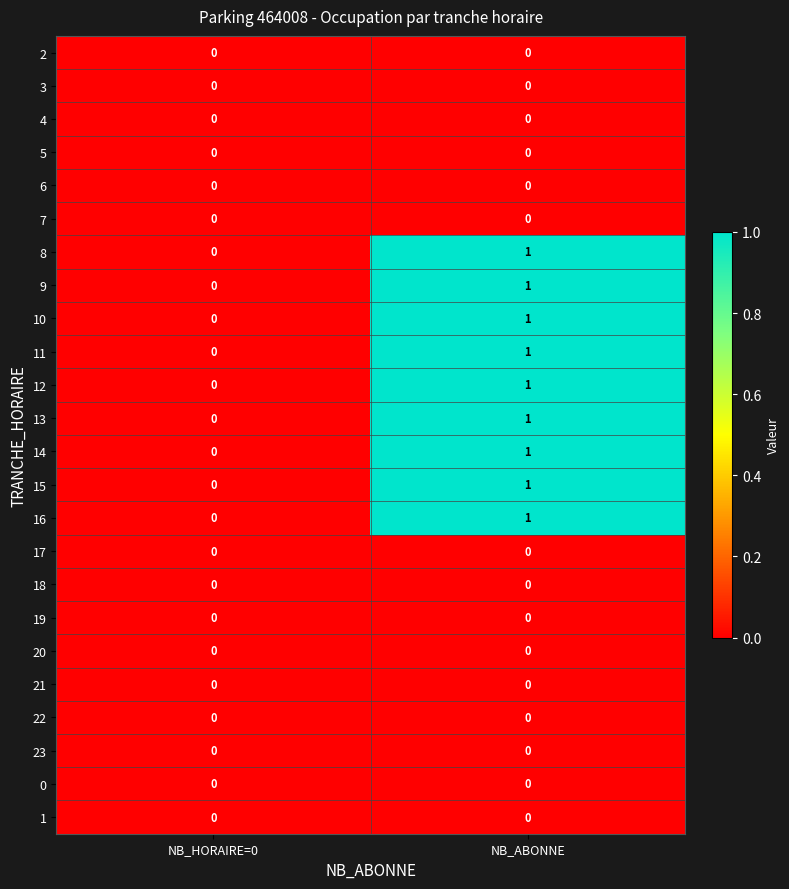

At which category is the sum across all series the highest?

NB_ABONNE